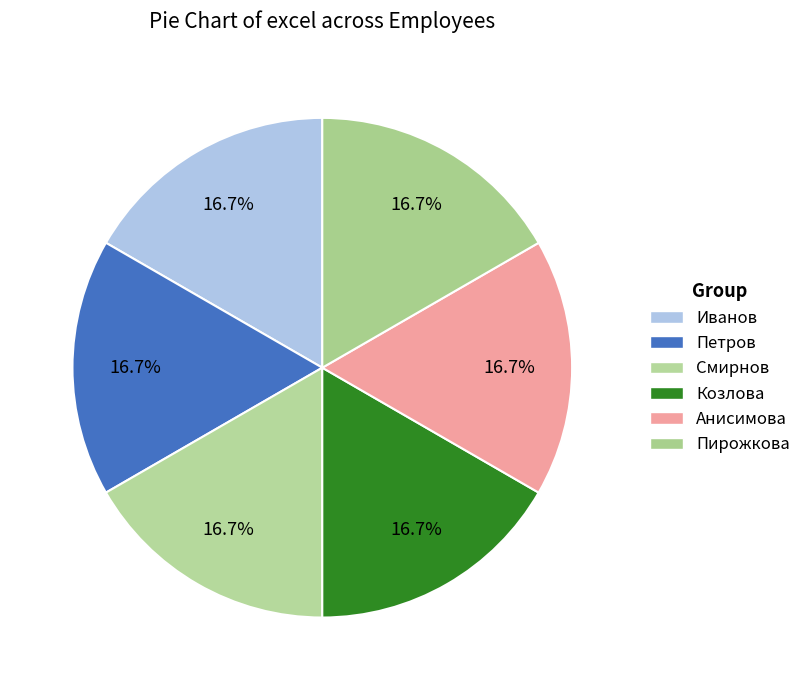

Is it true that Анисимова is 29% of the pie?

False